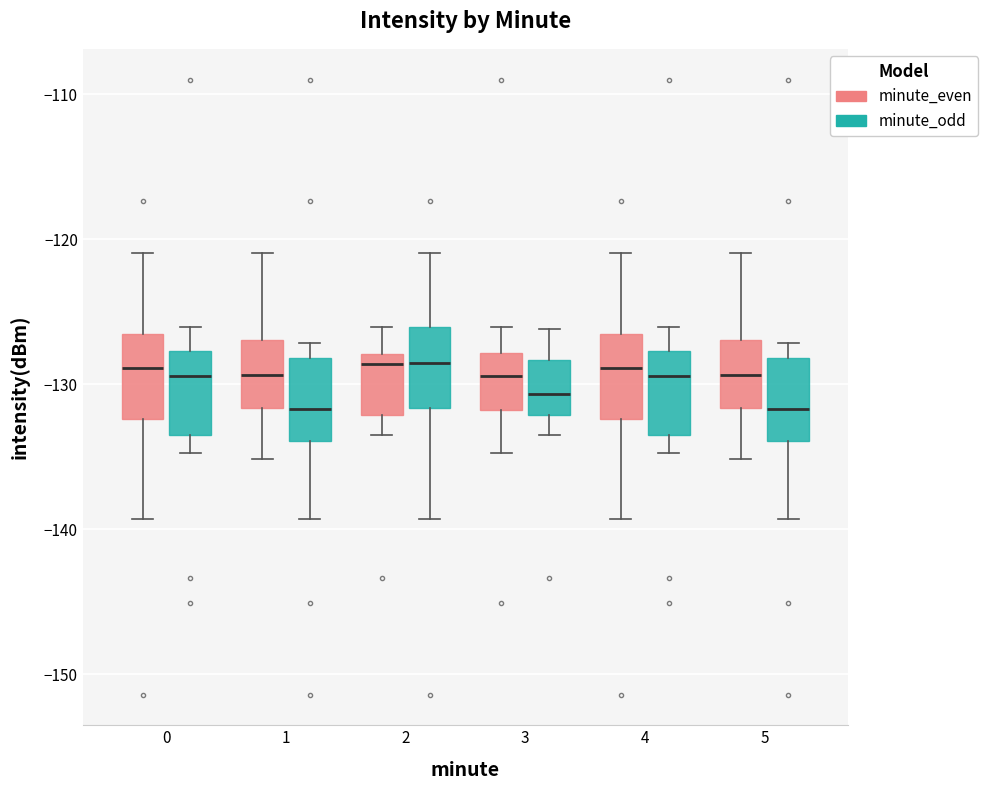

Where is the lower edge of the box for 0 (minute_even) on the y-axis? The values are not printed on the chart, so give them approximately, as read against the axis.

-132